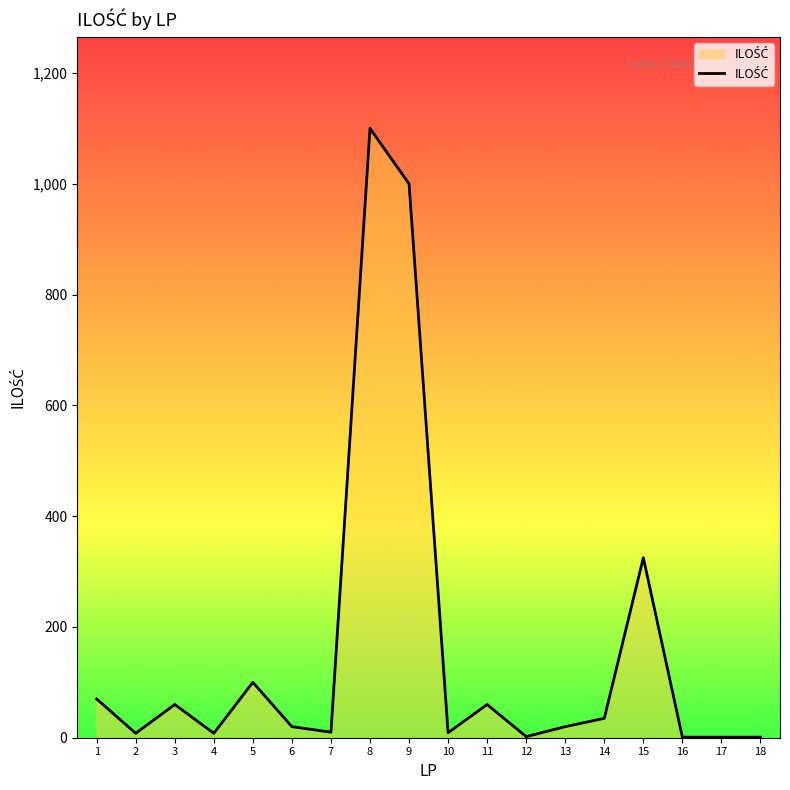

What is the difference between the maximum and minimum values?

1099